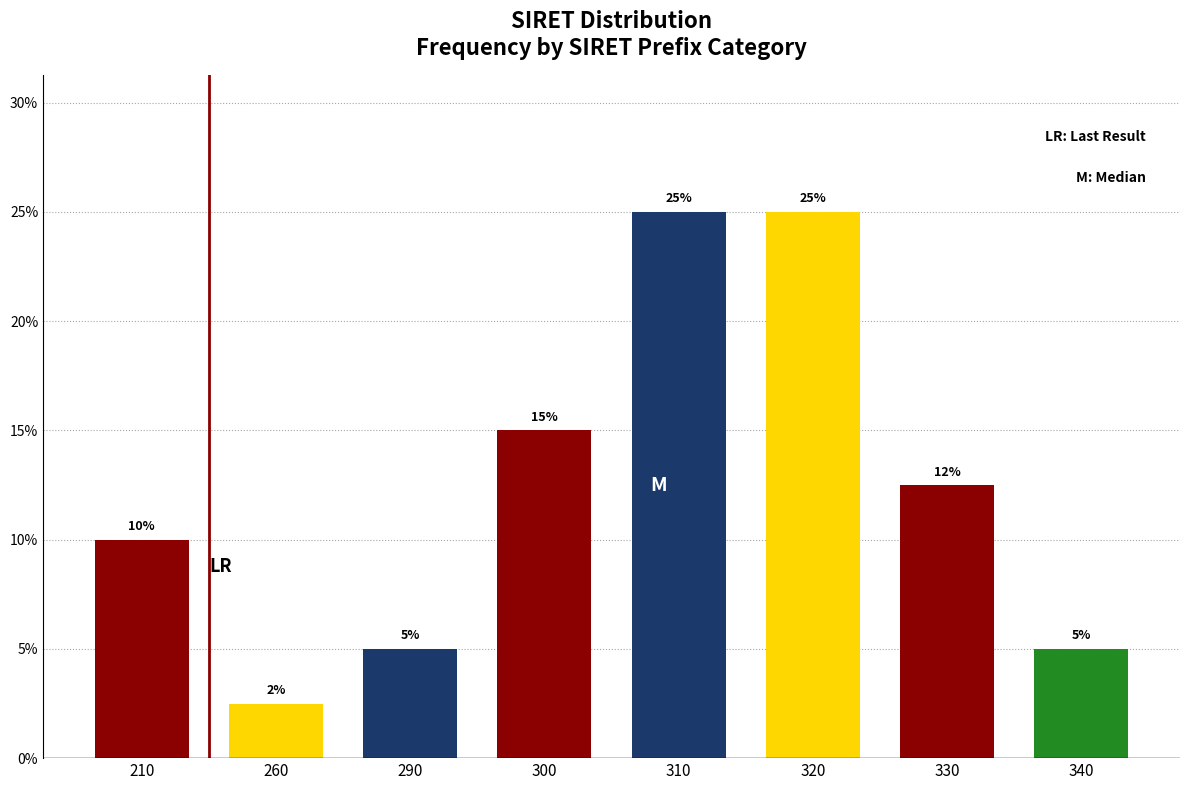

Are the bars horizontal?

No